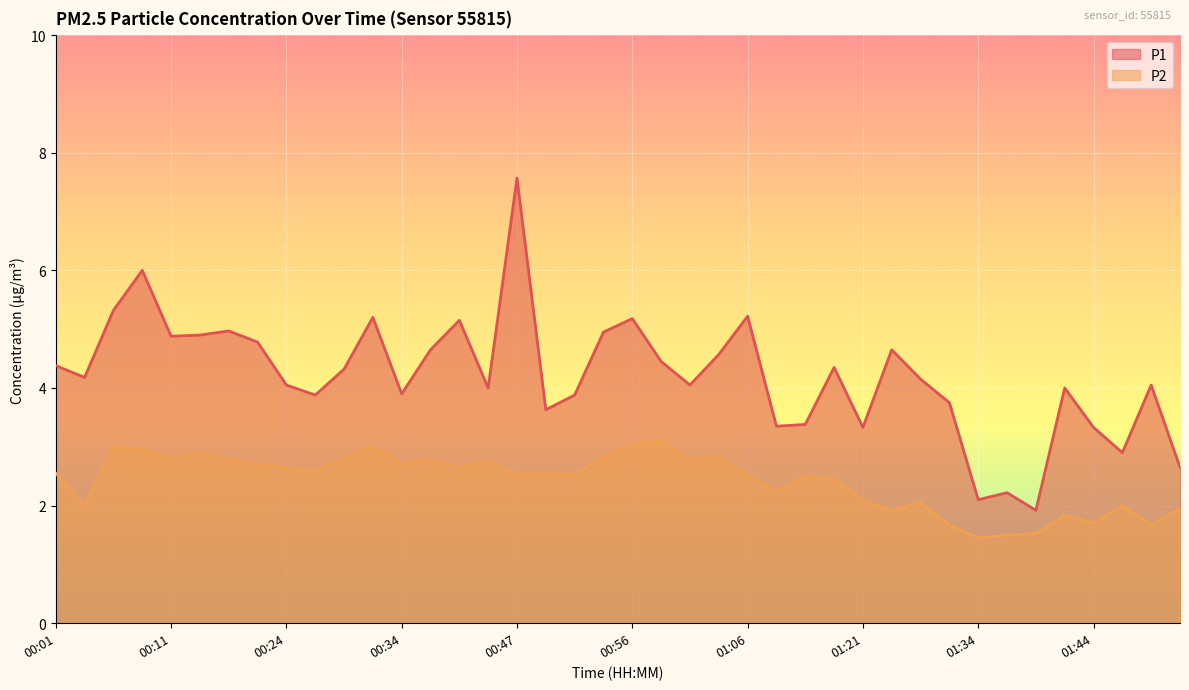

In P2, how many points are lower than both neighbors (excluding endpoints)?

13